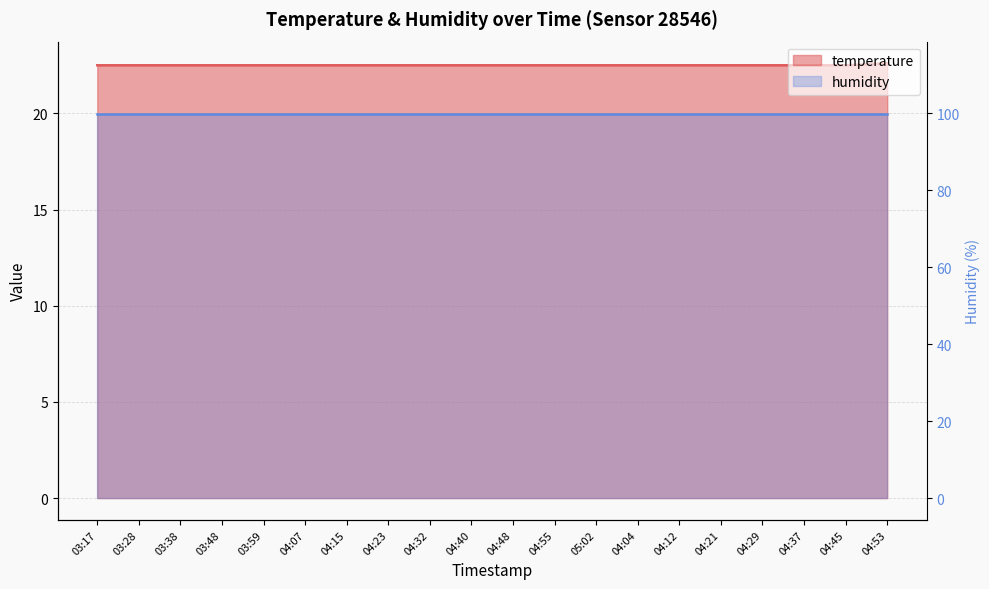

Which label corresponds to the largest value in the chart?

04:53